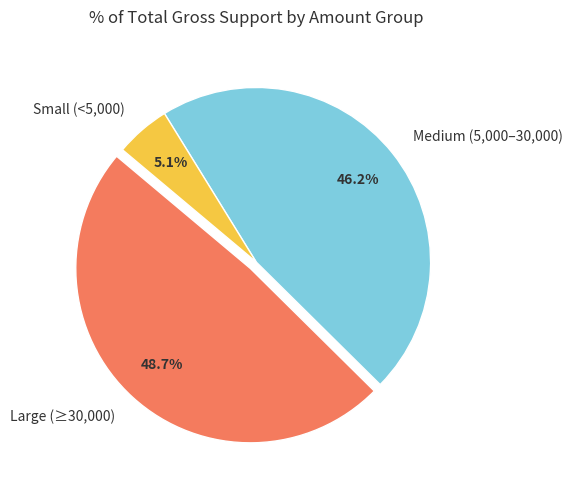

Rank the categories by value from highest to lowest.

Large (≥30,000), Medium (5,000–30,000), Small (<5,000)